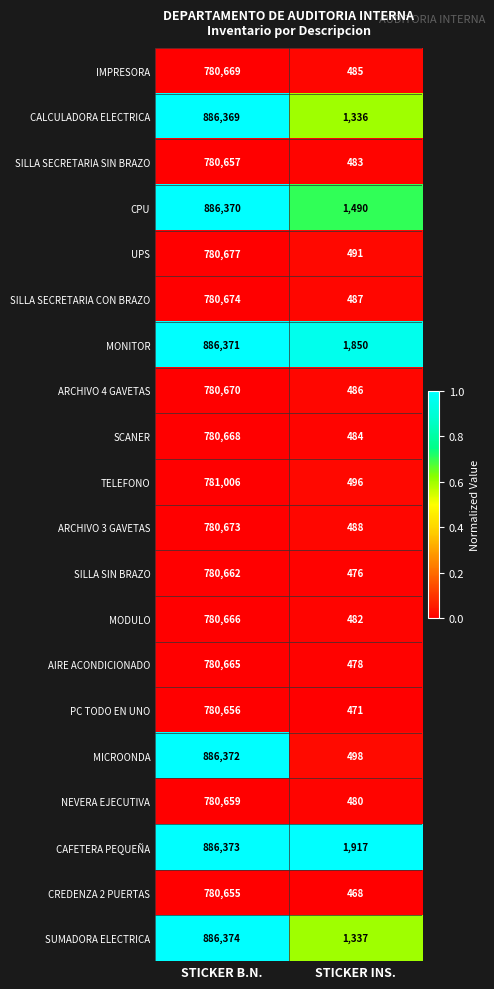

Which category has the highest value across all series?

STICKER B.N.